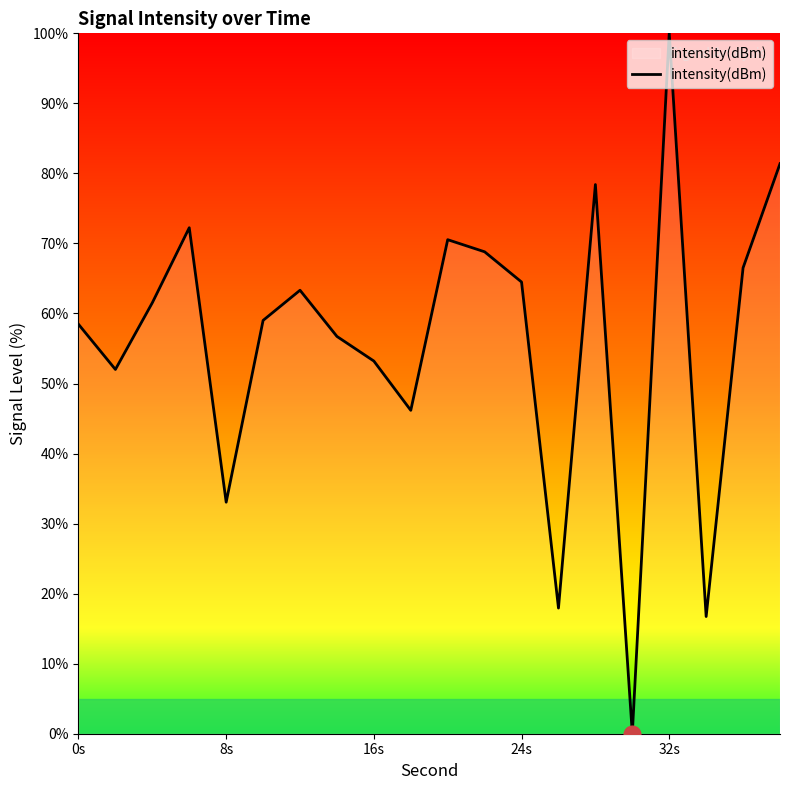

What is the difference between the maximum and minimum values?

100.0